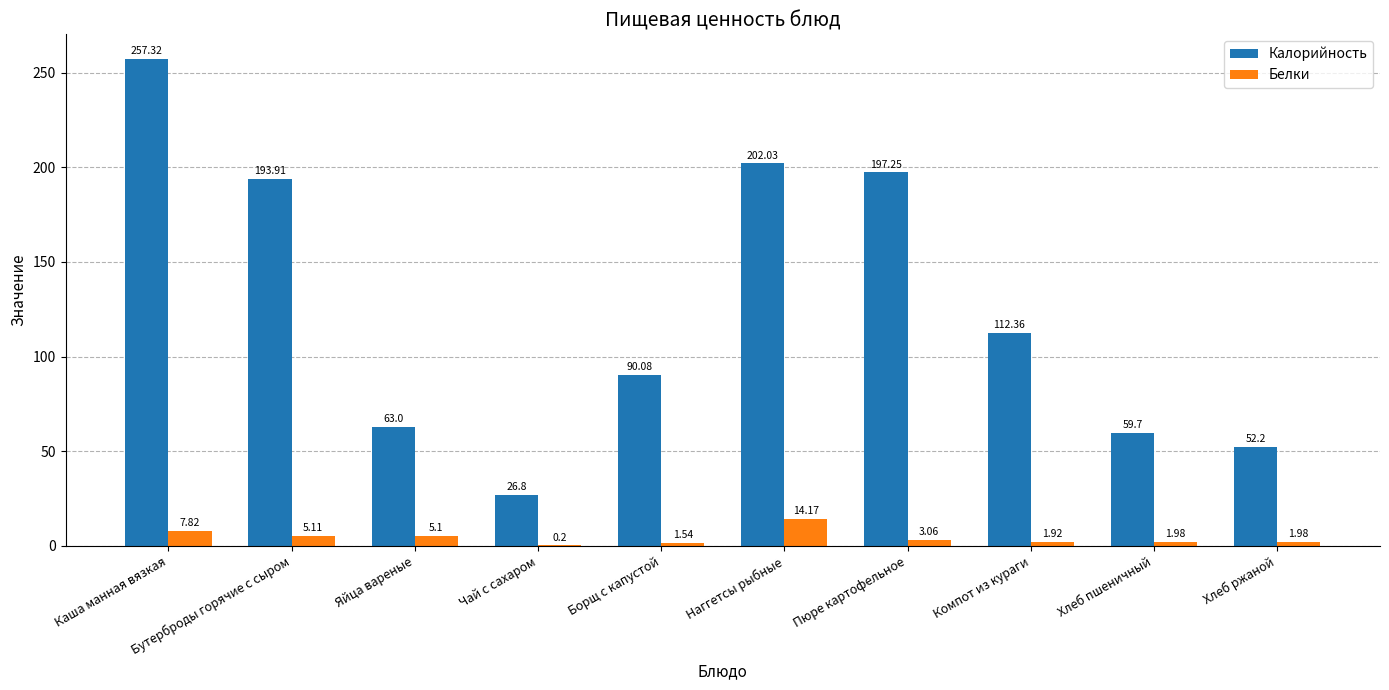

What is the sum of the Калорийность values at Каша манная вязкая and Яйца вареные?

320.3